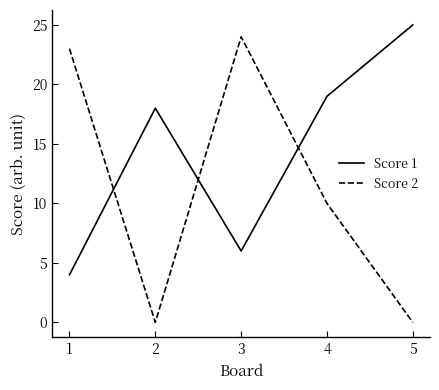

Is this an area chart (filled region under the line)?

No